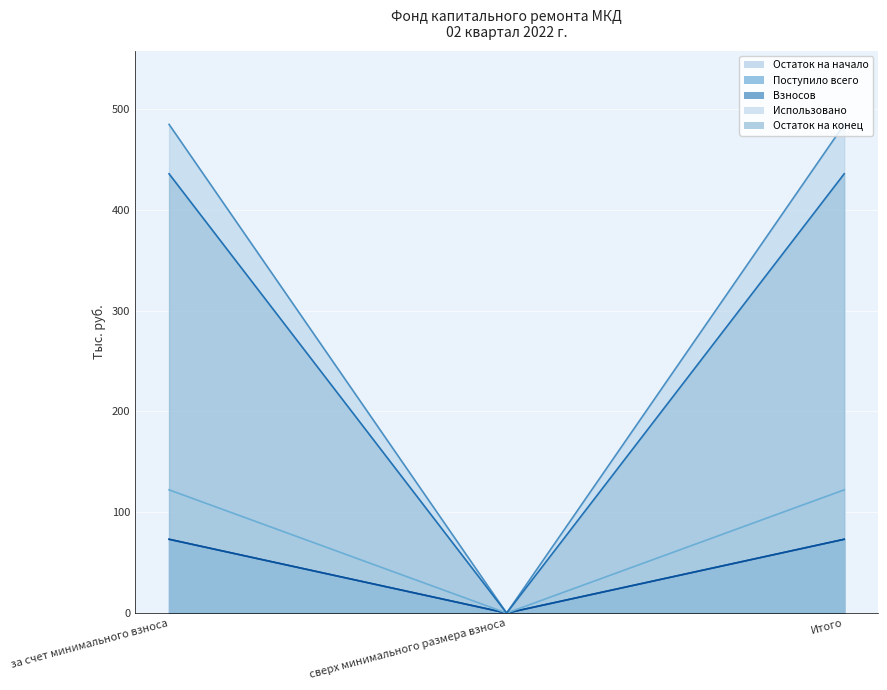

What is the greatest value displayed?

484.8